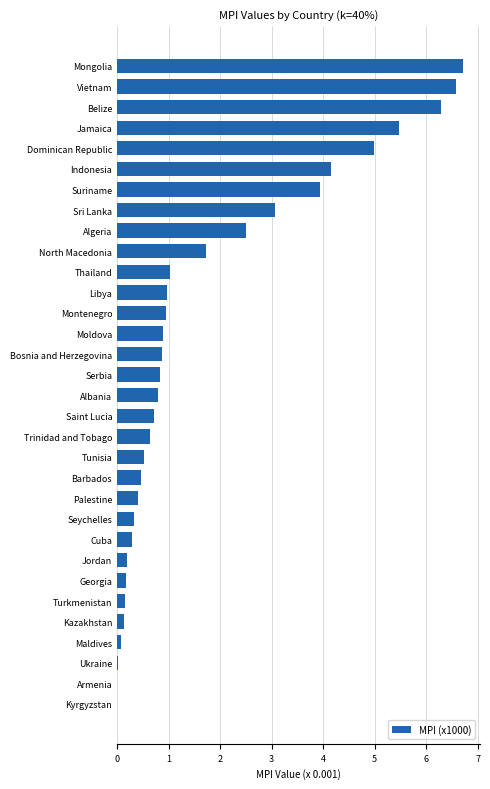

What is the sum of the values at Barbados and Seychelles?

0.8